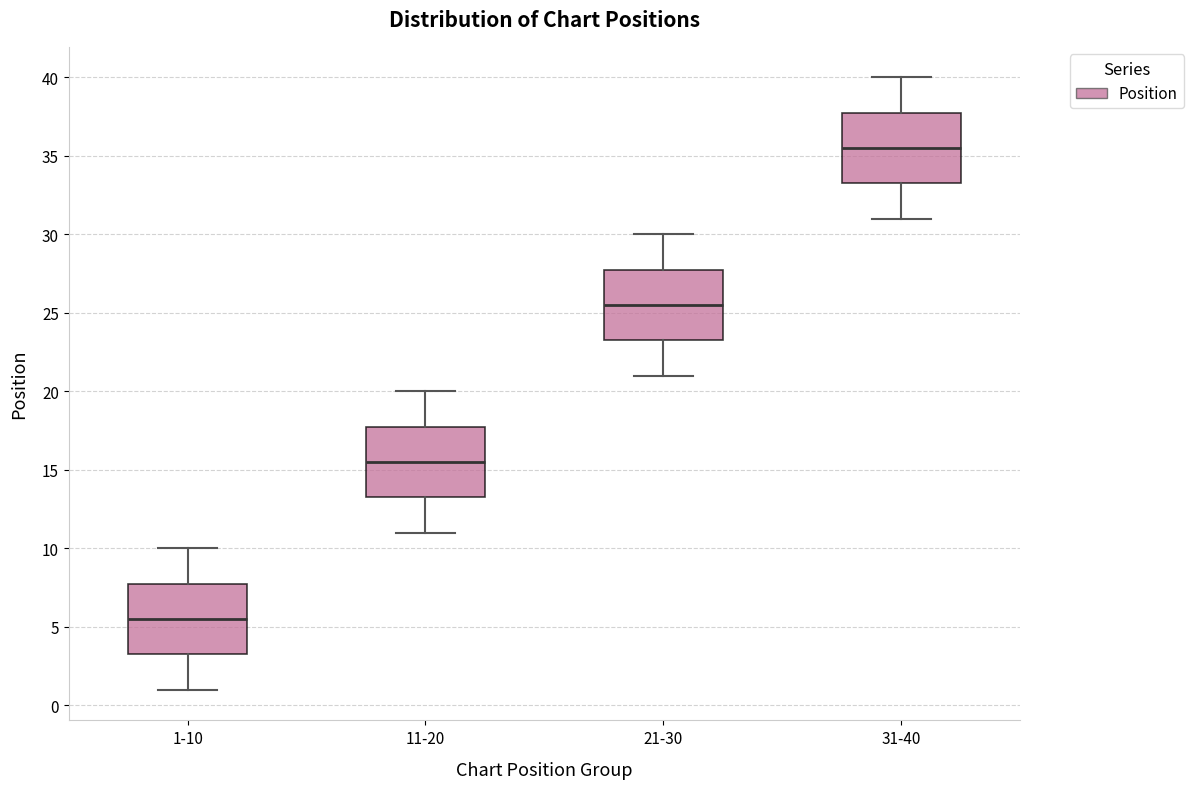

Reading left to right, read every box against the y-axis: the position of its median line, the range the box covers, and the ends of its whiskers. The values are not printed on the chart, so give them approximately, as read against the axis.

1-10: median 5.5, box 3.5 to 8.0, whiskers 1.0 to 10.0
11-20: median 15.5, box 13.5 to 18.0, whiskers 11.0 to 20.0
21-30: median 25.5, box 23.5 to 28.0, whiskers 21.0 to 30.0
31-40: median 35.5, box 33.5 to 38.0, whiskers 31.0 to 40.0